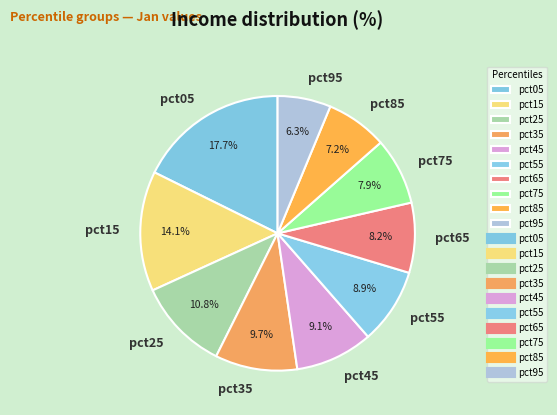

To the nearest percent, what is the average slice percentage?

10%